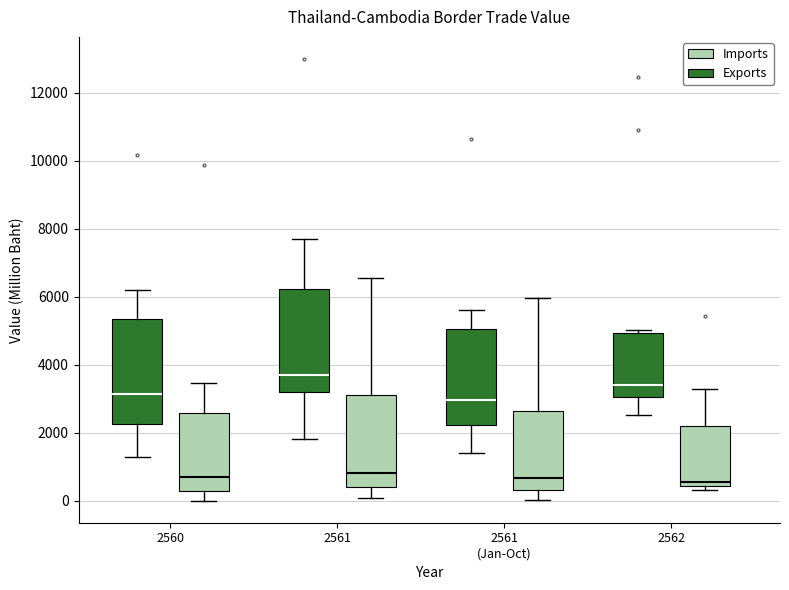

Reading left to right, read every box against the y-axis: the position of its median line, the range the box covers, and the ends of its whiskers. The values are not printed on the chart, so give them approximately, as read against the axis.

2560 (Exports): median 3200, box 2200 to 5400, whiskers 1200 to 6200
2560 (Imports): median 800, box 200 to 2600, whiskers 0 to 3400
2561 (Exports): median 3600, box 3200 to 6200, whiskers 1800 to 7800
2561 (Imports): median 800, box 400 to 3200, whiskers 0 to 6600
2561 (Jan-Oct) (Exports): median 3000, box 2200 to 5000, whiskers 1400 to 5600
2561 (Jan-Oct) (Imports): median 600, box 400 to 2600, whiskers 0 to 6000
2562 (Exports): median 3400, box 3000 to 5000, whiskers 2600 to 5000 (just above the box's upper edge)
2562 (Imports): median 600, box 400 to 2200, whiskers 400 (just below the box's lower edge) to 3200